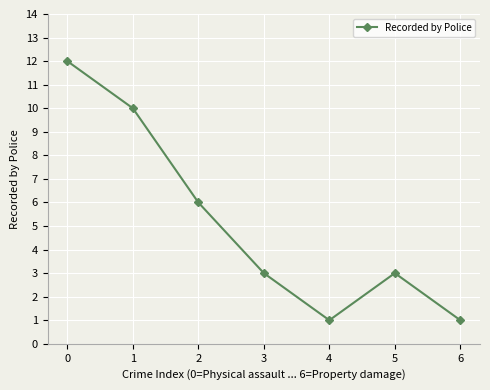

At which label is the value closest to 6?

2